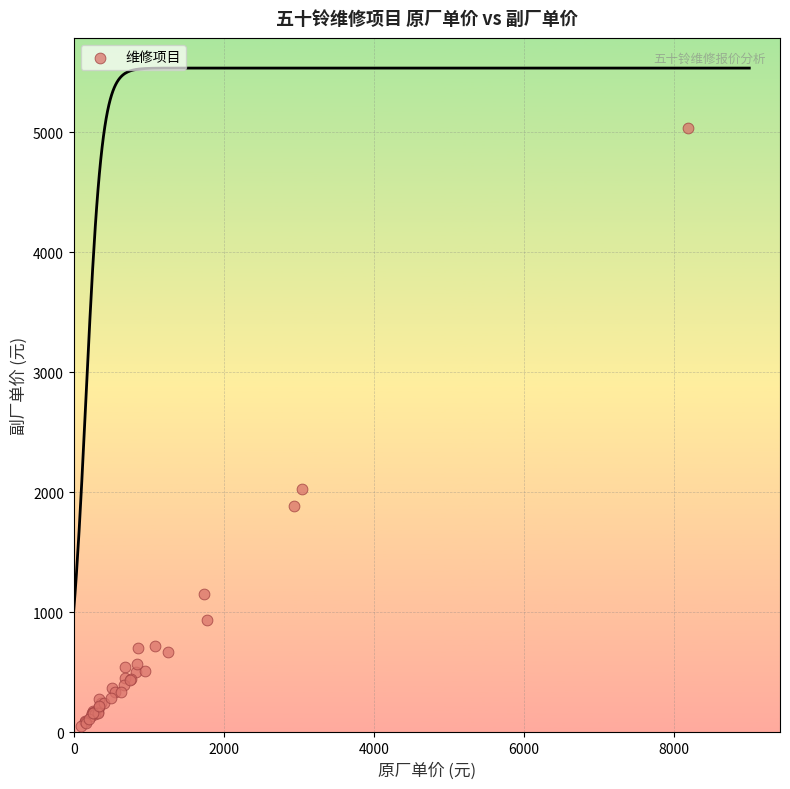

What Y value in the scatter plot is closest to 2543?

2028.3